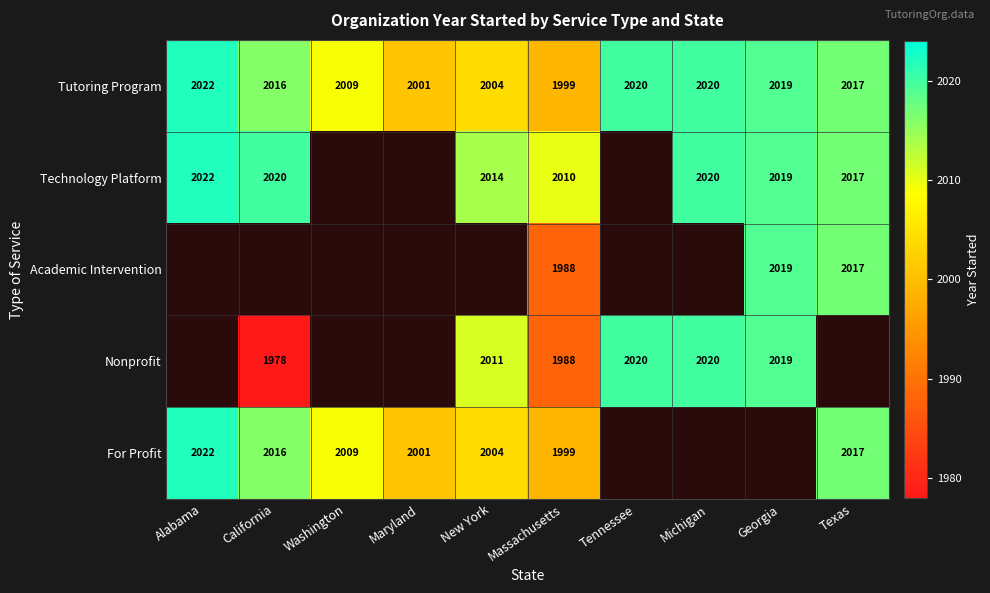

Is it true that Tutoring Program equals 930 at Tennessee?

False